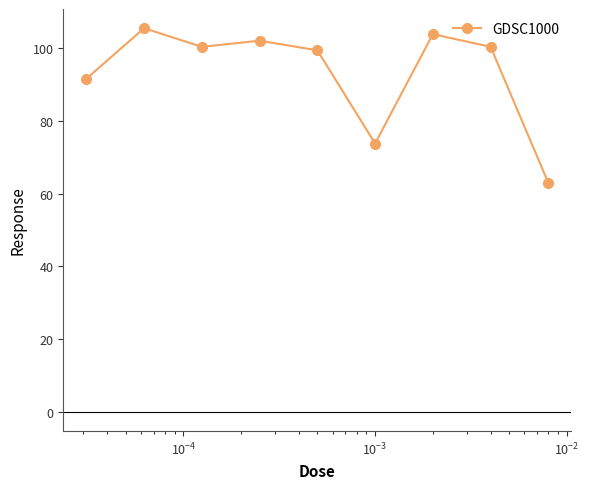

What is the value of the 2nd point from the left?

105.5